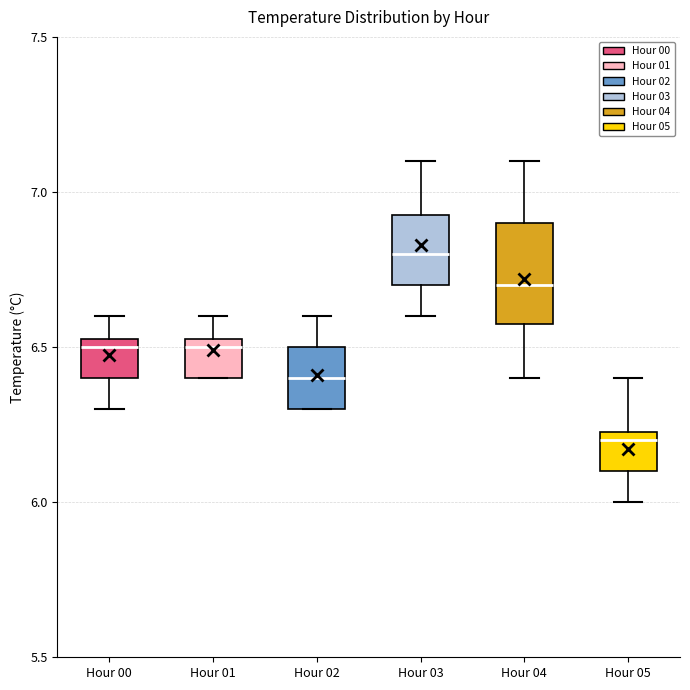

Reading left to right, read every box against the y-axis: the position of its median line, the range the box covers, and the ends of its whiskers. The values are not printed on the chart, so give them approximately, as read against the axis.

Hour 00: median 6.50, box 6.40 to 6.55, whiskers 6.30 to 6.60
Hour 01: median 6.50, box 6.40 to 6.55, whiskers 6.40 to 6.60
Hour 02: median 6.40, box 6.30 to 6.50, whiskers 6.30 to 6.60
Hour 03: median 6.80, box 6.70 to 6.95, whiskers 6.60 to 7.10
Hour 04: median 6.70, box 6.60 to 6.90, whiskers 6.40 to 7.10
Hour 05: median 6.20, box 6.10 to 6.25, whiskers 6.00 to 6.40